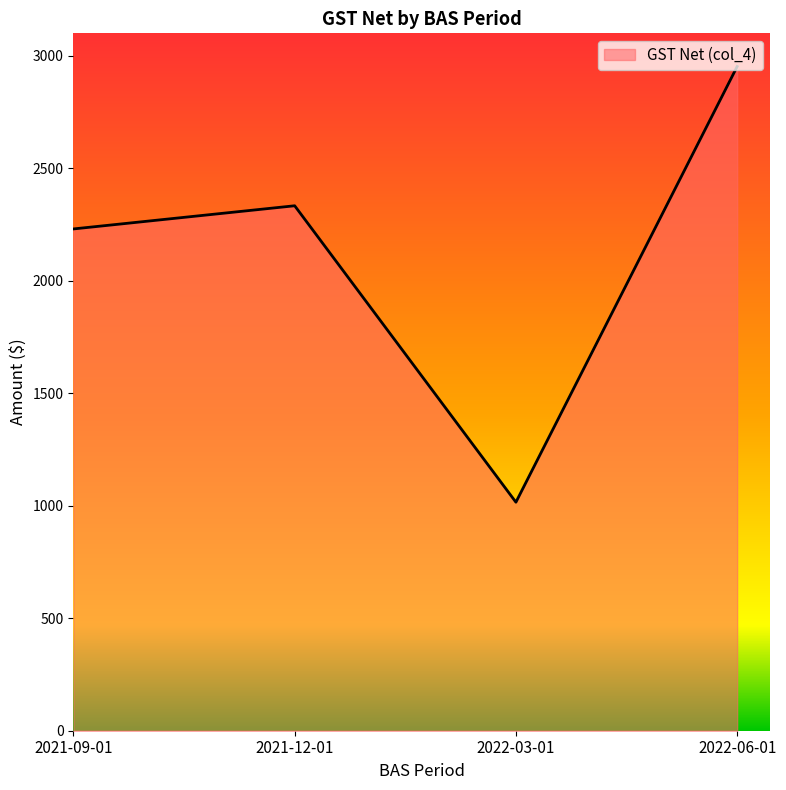

What is the ratio of the value at 2022-03-01 to the value at 2021-09-01?

0.5